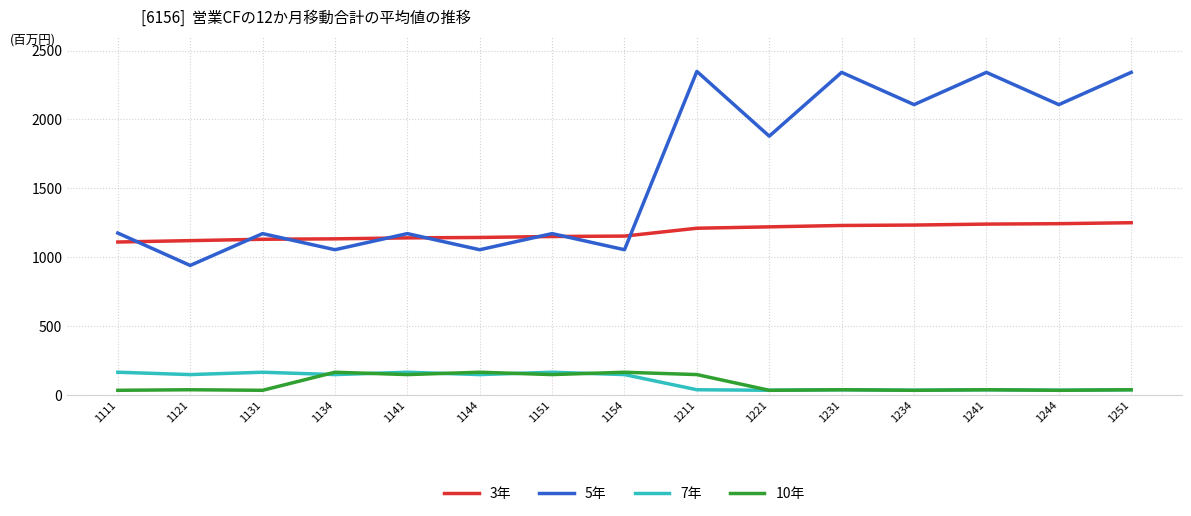

Is the value of 7年 at 1111 greater than the value of 10年 at 1241?

Yes